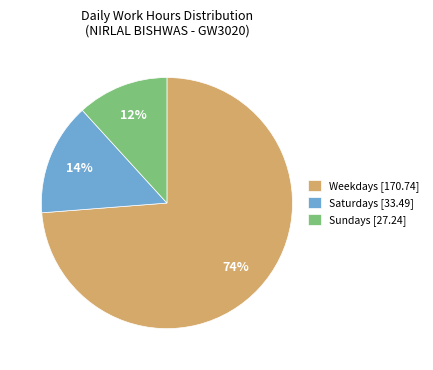

Which slice is the largest?

Weekdays [170.74]